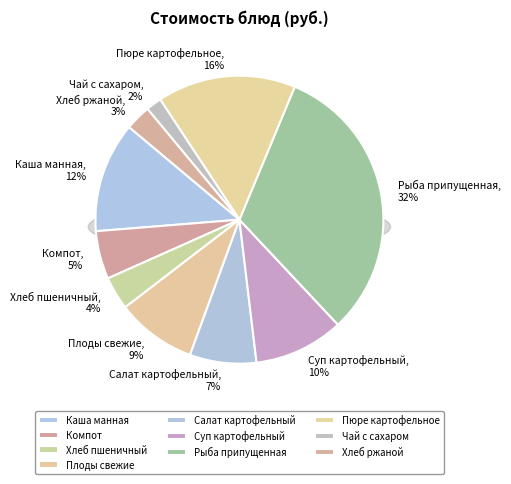

Count the number of slices in the pie.

10